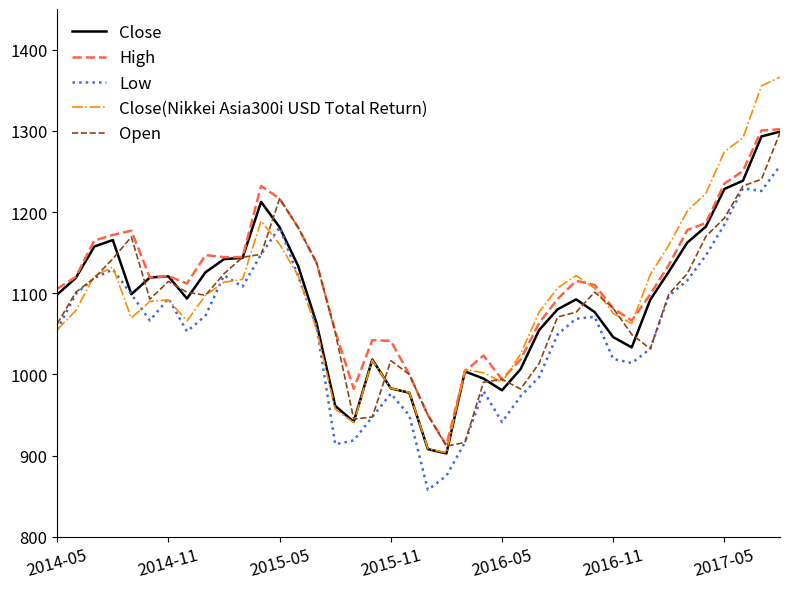

Which series has the widest spread of values?

Close(Nikkei Asia300i USD Total Return)